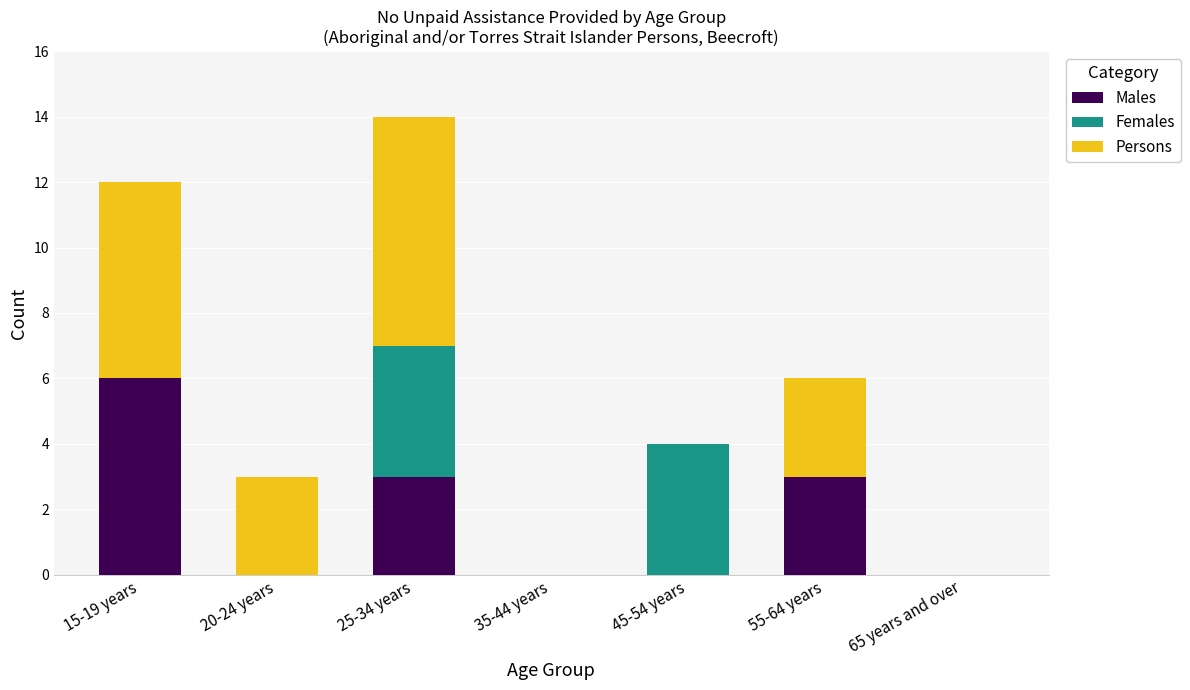

Reading left to right, transcribe the values for Males.

15-19 years=6	20-24 years=0	25-34 years=3	35-44 years=0	45-54 years=0	55-64 years=3	65 years and over=0